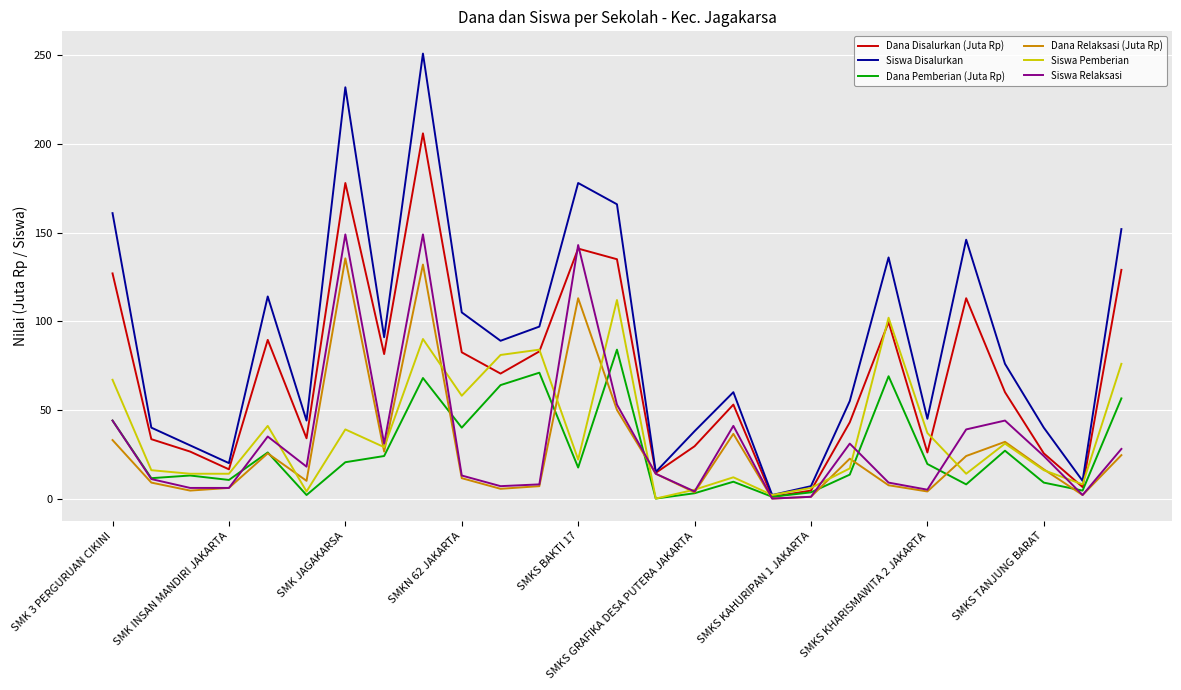

What is the maximum value for Dana Disalurkan (Juta Rp)?

206.0